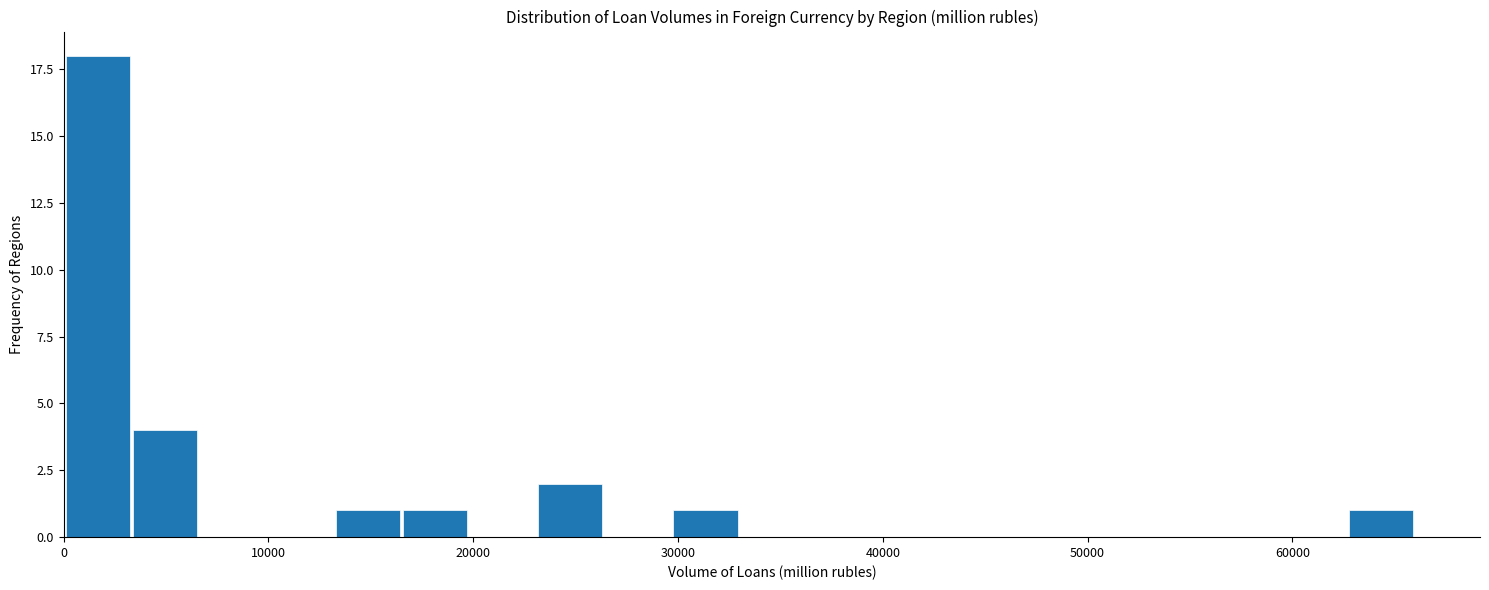

Read against the x-axis, roughly where is the centre of the tallest bar?

2000